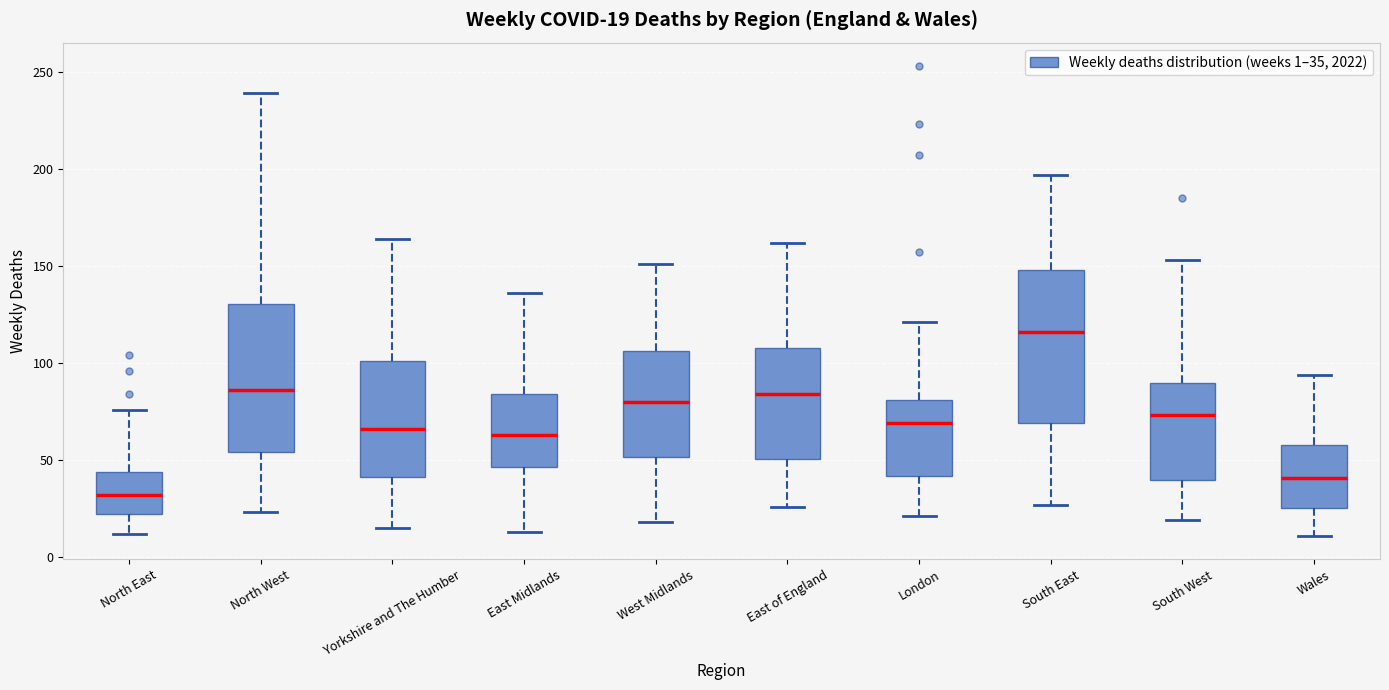

Which box's median line is the lowest?

North East